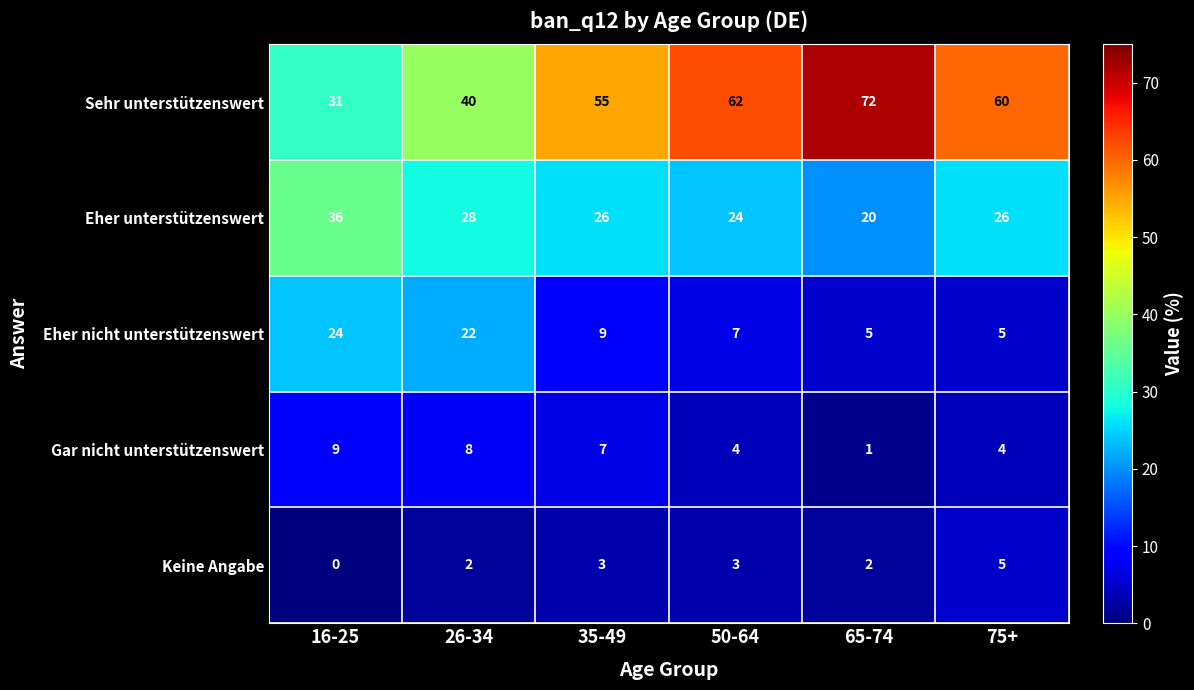

Reading left to right, list all the values displayed in this chart.

Sehr unterstützenswert: 16-25=31	26-34=40	35-49=55	50-64=62	65-74=72	75+=60
Eher unterstützenswert: 16-25=36	26-34=28	35-49=26	50-64=24	65-74=20	75+=26
Eher nicht unterstützenswert: 16-25=24	26-34=22	35-49=9	50-64=7	65-74=5	75+=5
Gar nicht unterstützenswert: 16-25=9	26-34=8	35-49=7	50-64=4	65-74=1	75+=4
Keine Angabe: 16-25=0	26-34=2	35-49=3	50-64=3	65-74=2	75+=5